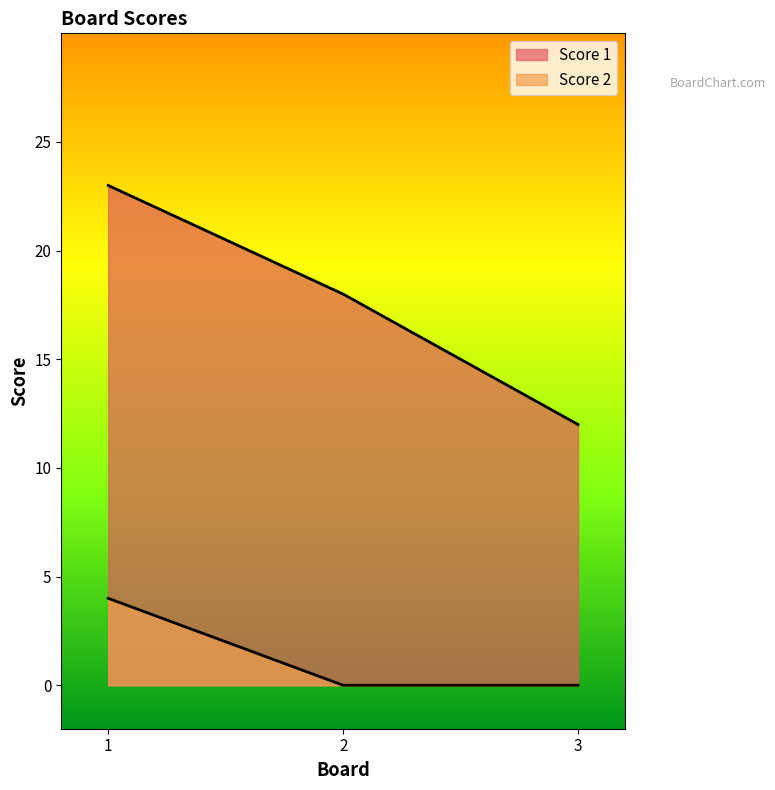

Is the value of Score 2 at 2 greater than the value of Score 1 at 3?

No